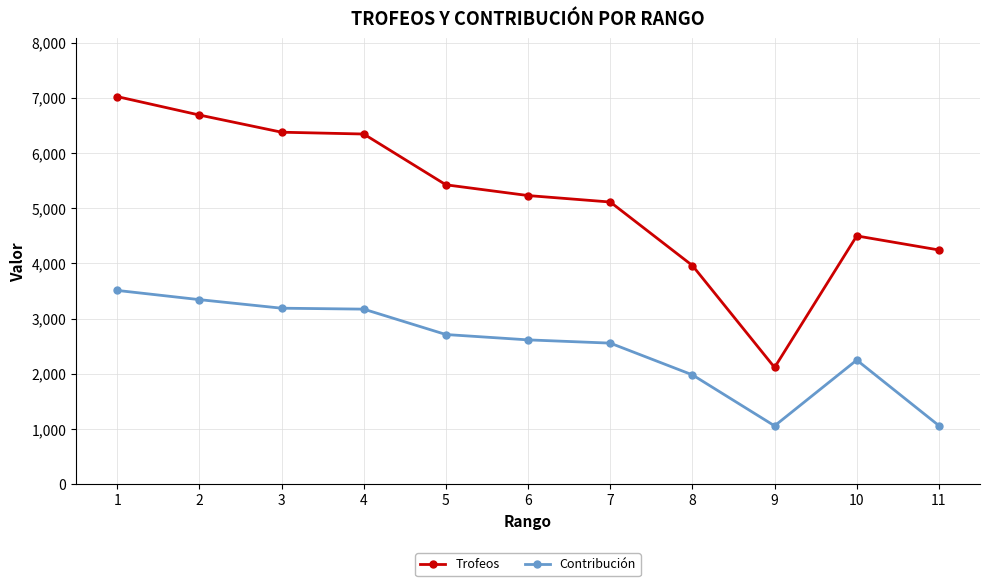

Rank the series by their maximum value, from highest to lowest.

Trofeos, Contribución